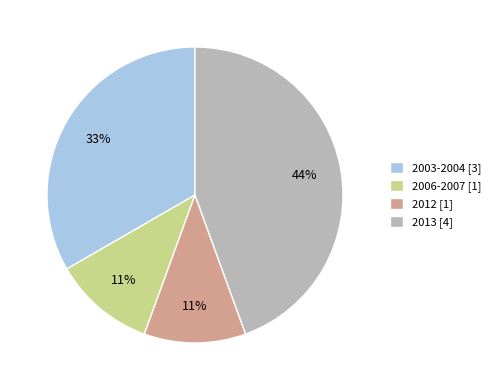

Does any single category account for the majority?

No